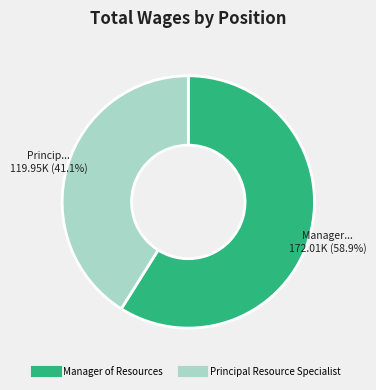

Which category has the biggest portion of the pie?

Manager of Resources